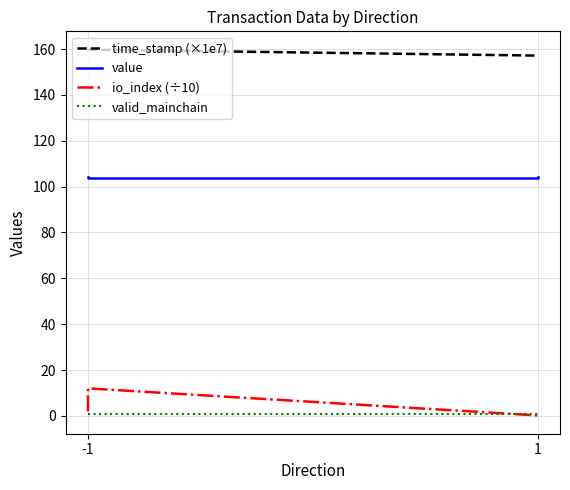

What is the value of the value point at the 3rd from the left?

104.0